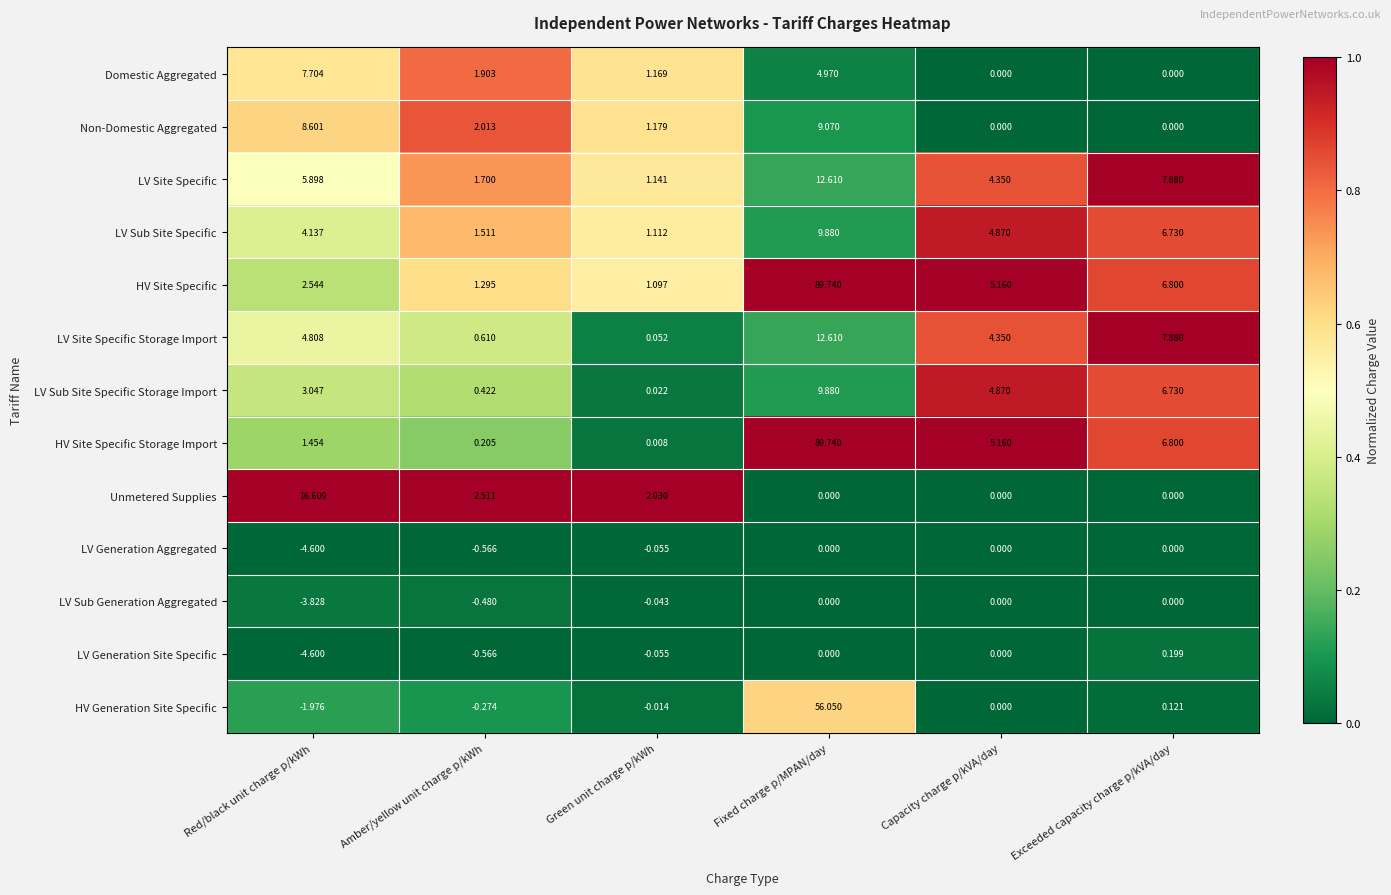

Which label corresponds to the smallest value in the chart?

Red/black unit charge p/kWh